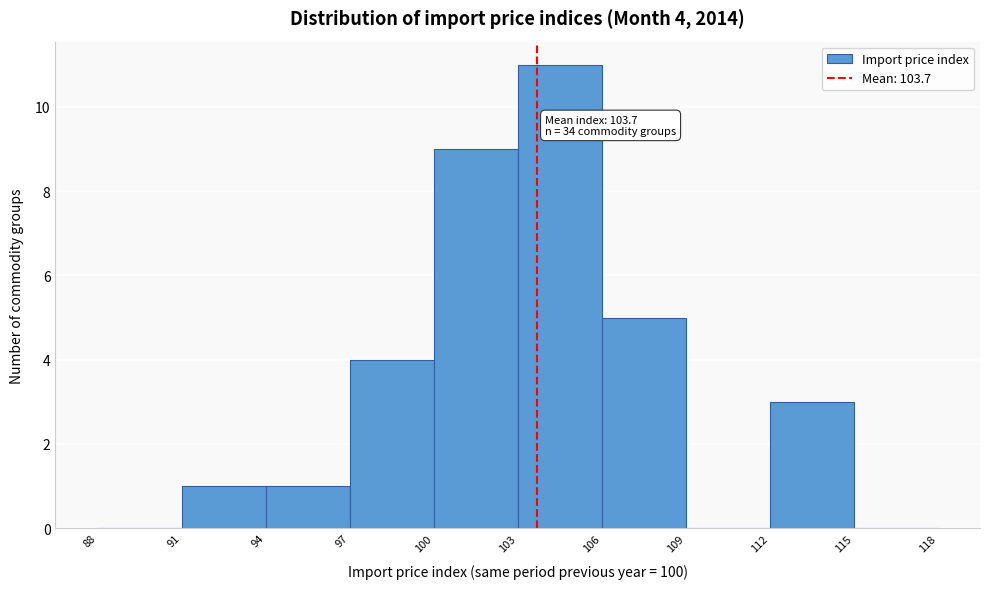

Which range on the x-axis has the tallest bar?

103 to 106